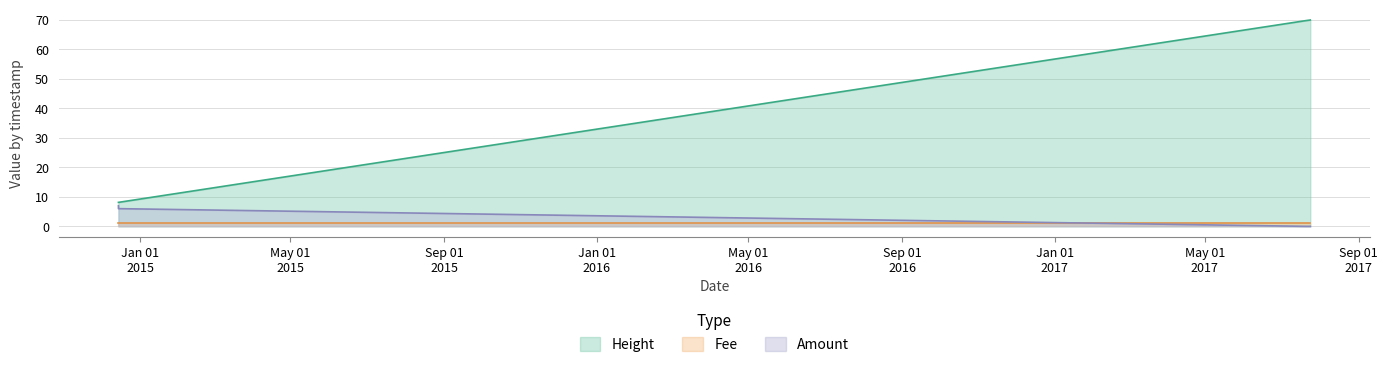

What is the value of the Amount point at the 2nd from the left?

6.0